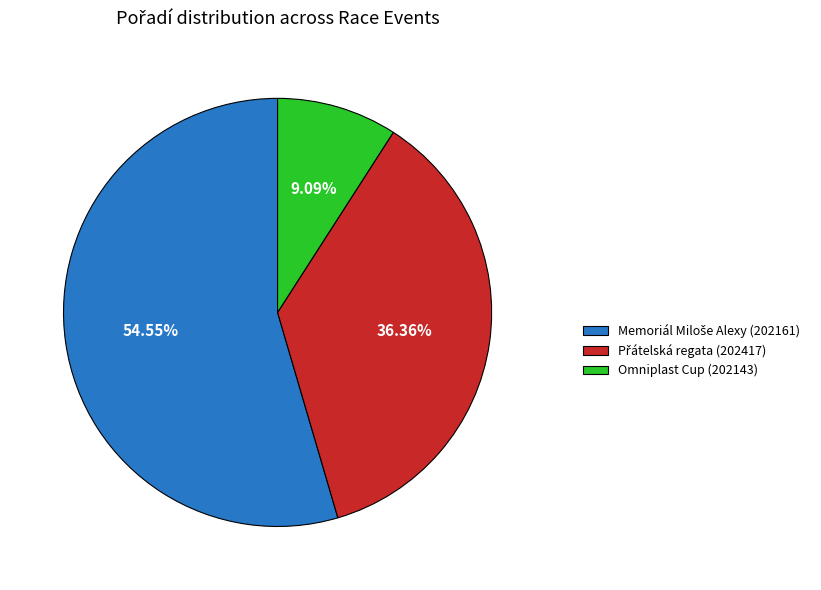

Is there a majority slice in this chart?

Yes